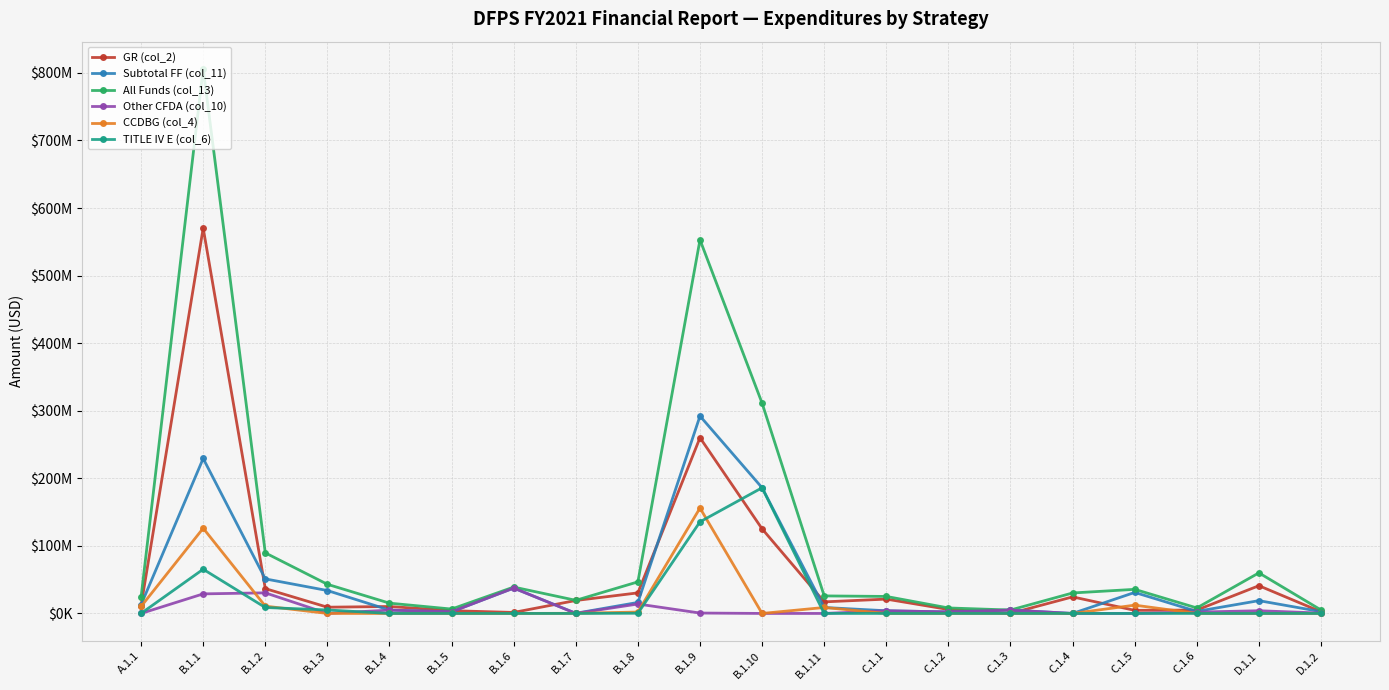

True or false: CCDBG (col_4) has more than 1 points higher than both neighbors.

True